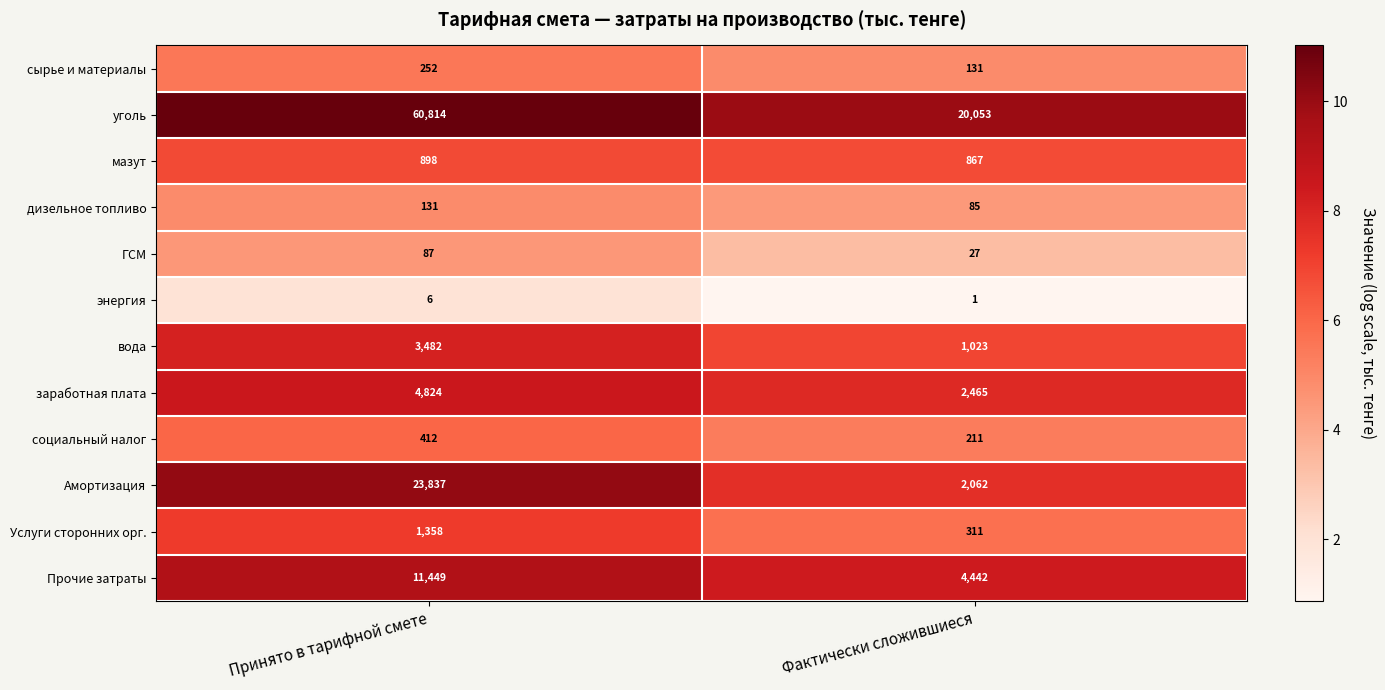

At which category does the chart reach its peak across all series?

Принято в тарифной смете